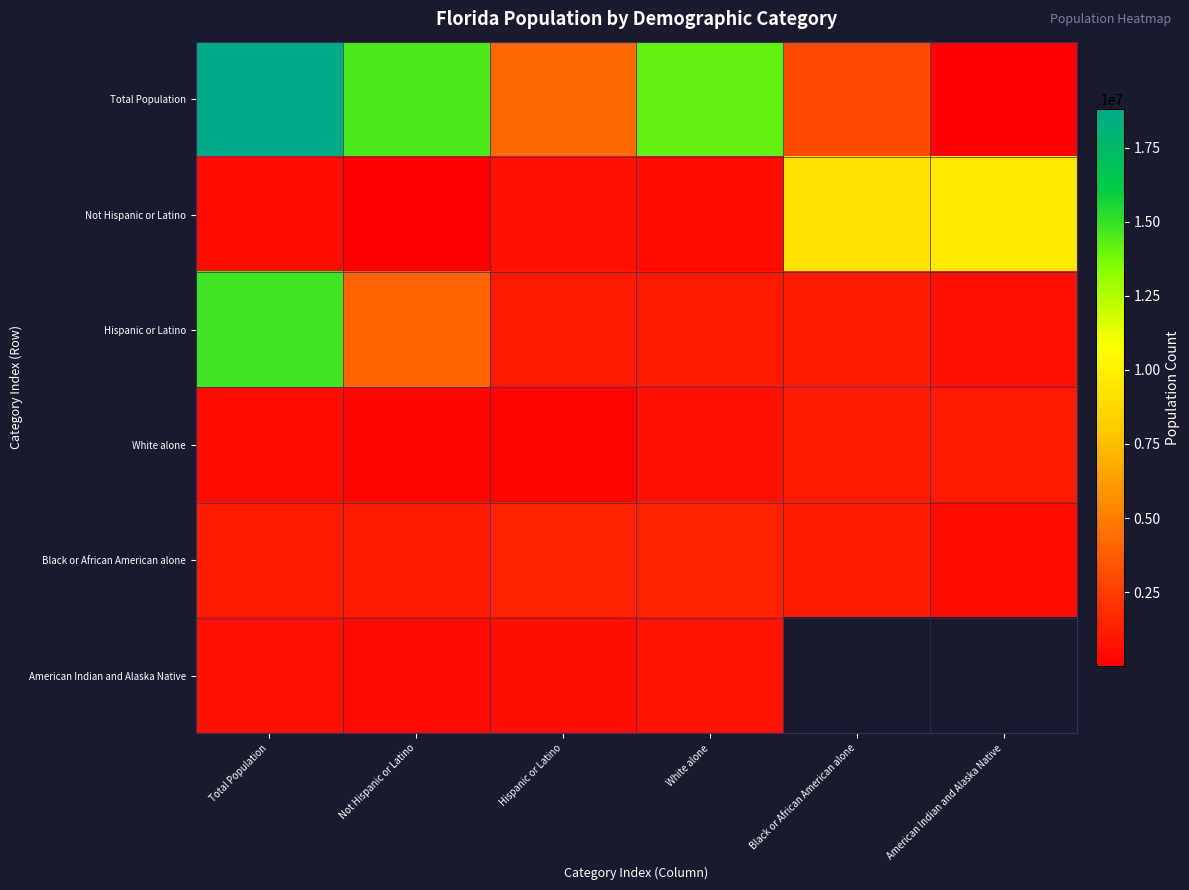

List the series in order of their peak value, lowest first.

American Indian and Alaska Native, White alone, Black or African American alone, Not Hispanic or Latino, Hispanic or Latino, Total Population